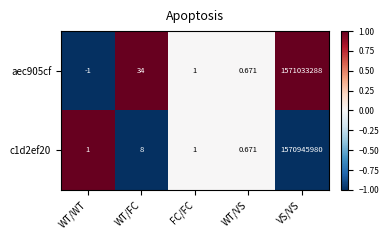

At which label does c1d2ef20 reach its peak?

VS/VS